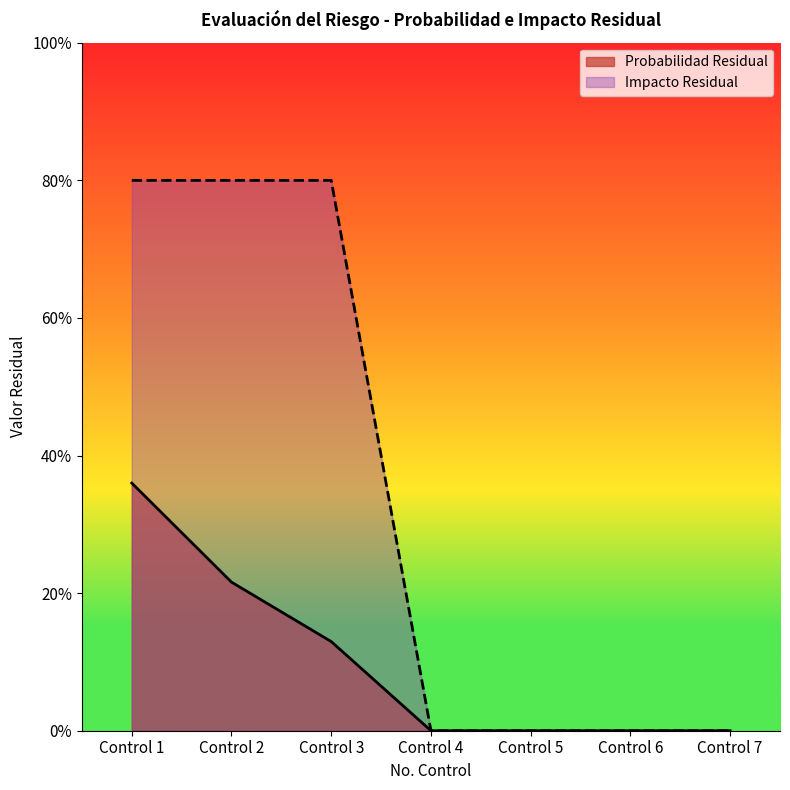

Between Control 3 and Control 2, which is larger?

Control 2